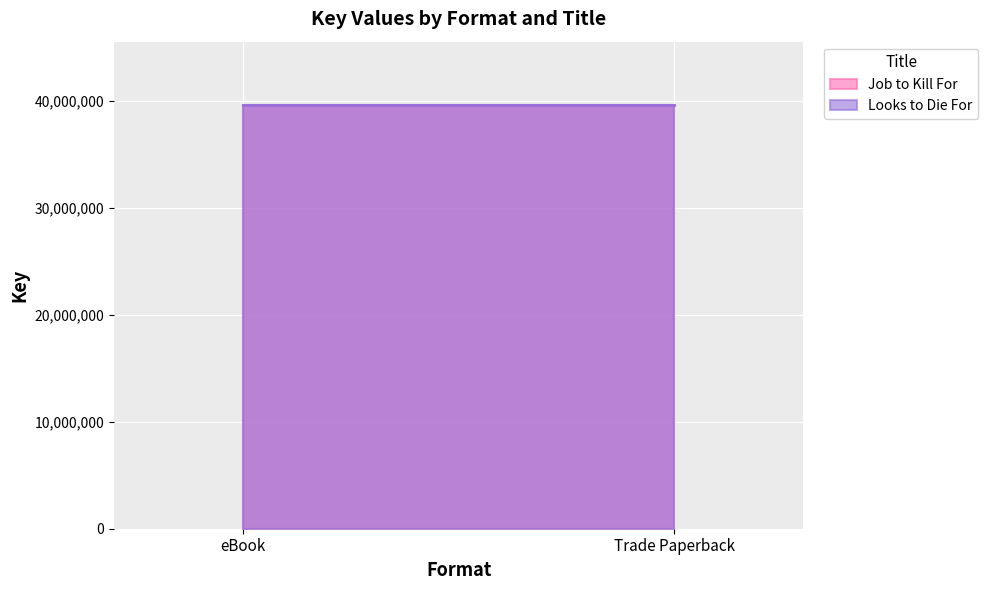

What are all the series names shown in the legend?

Job to Kill For, Looks to Die For